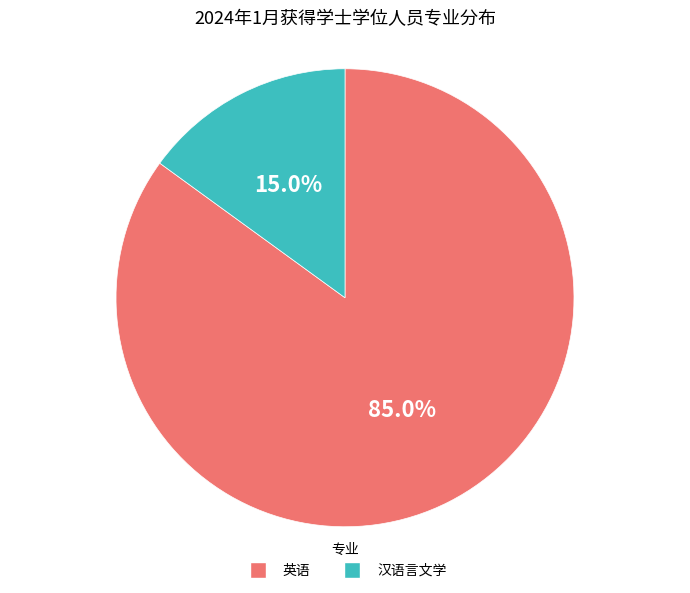

To the nearest percent, what is the combined percentage of 汉语言文学 and 英语?

100%